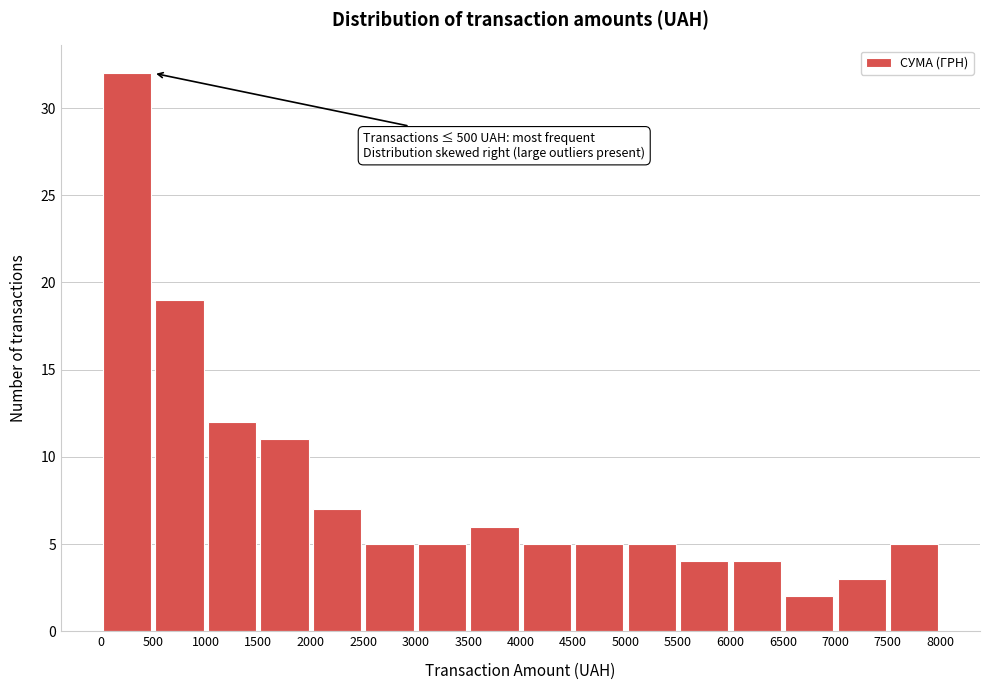

Which range on the x-axis has the tallest bar?

0 to 500